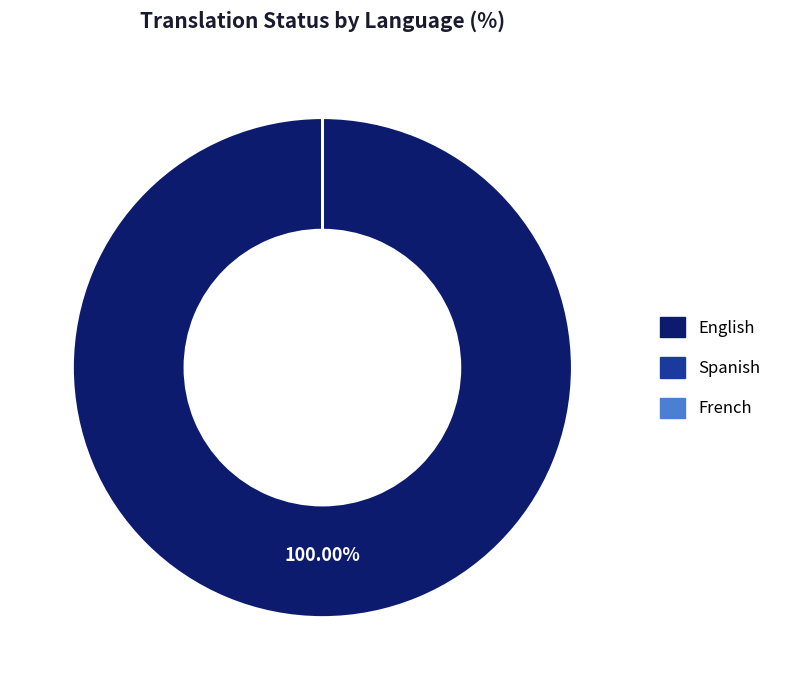

What is the largest slice in the pie chart?

English